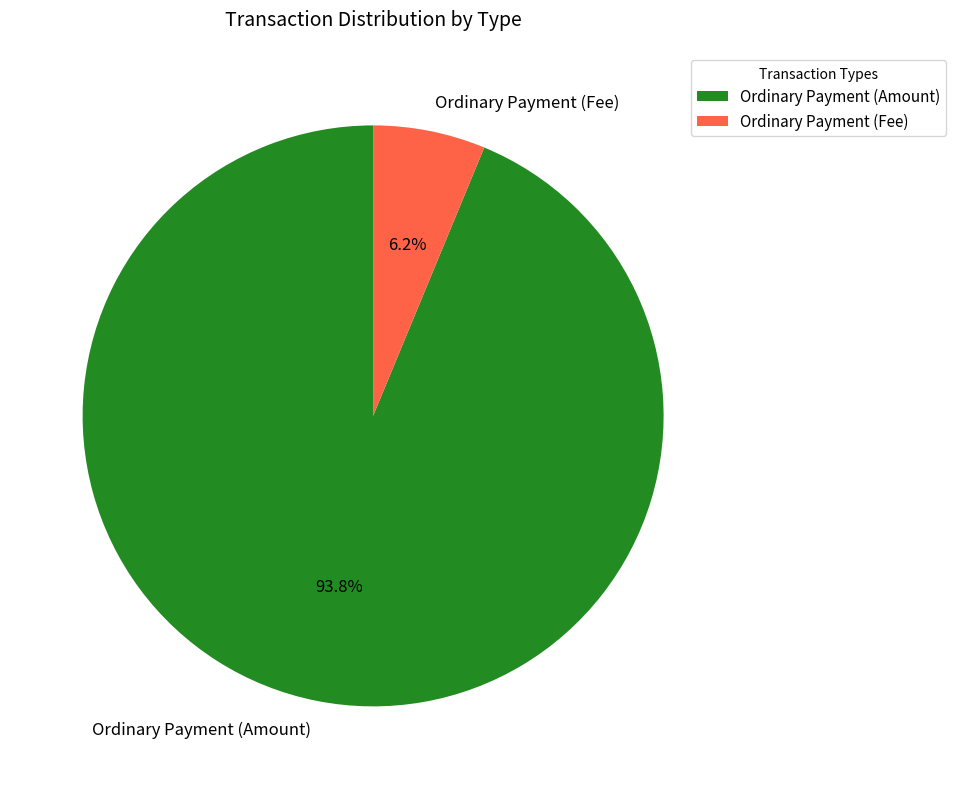

Does any single category account for the majority?

Yes